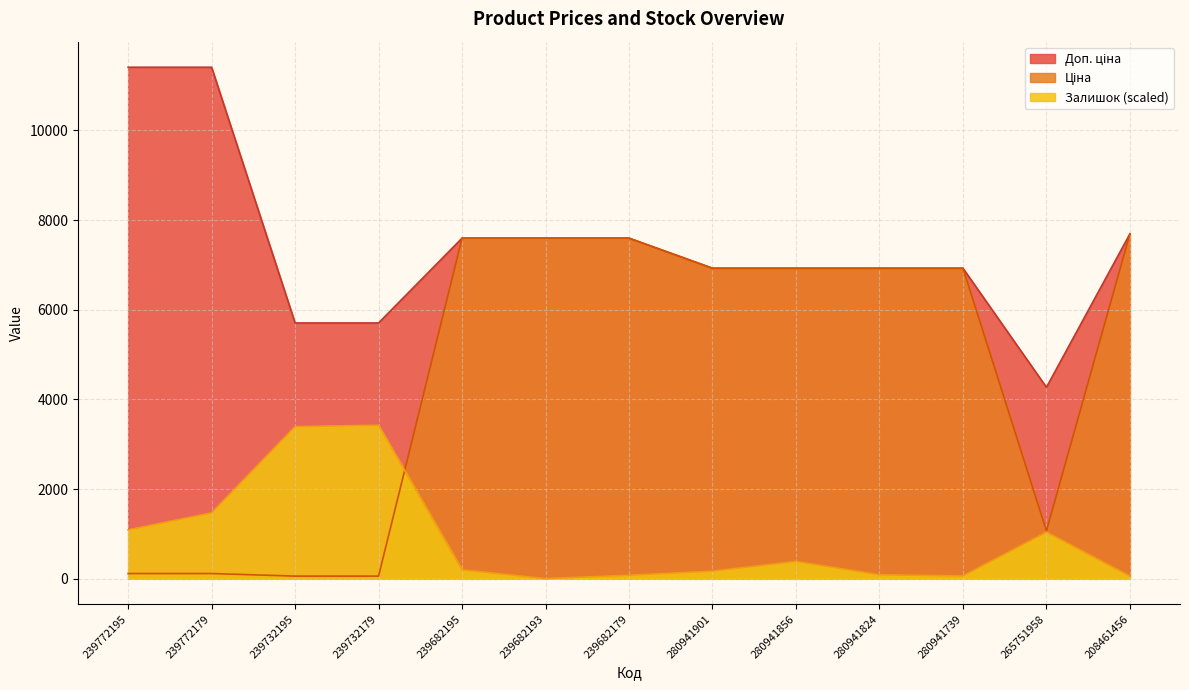

What are all the series names shown in the legend?

Ціна, Доп. ціна, Залишок